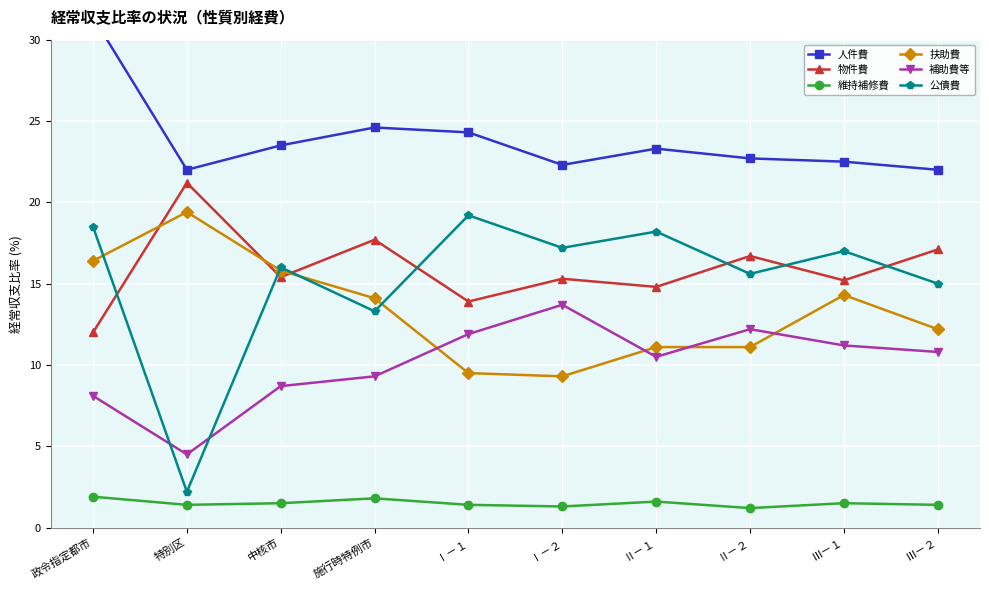

What position from the left is Ⅲ－１?

9